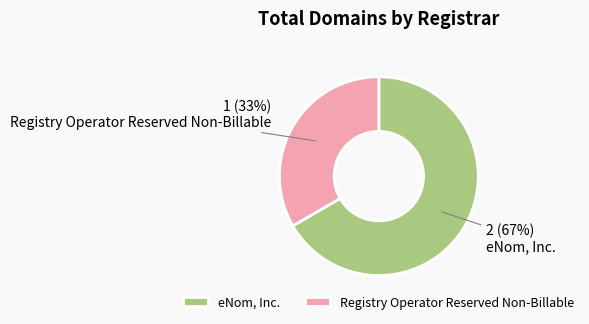

Rank the categories by value from lowest to highest.

Registry Operator Reserved Non-Billable, eNom, Inc.